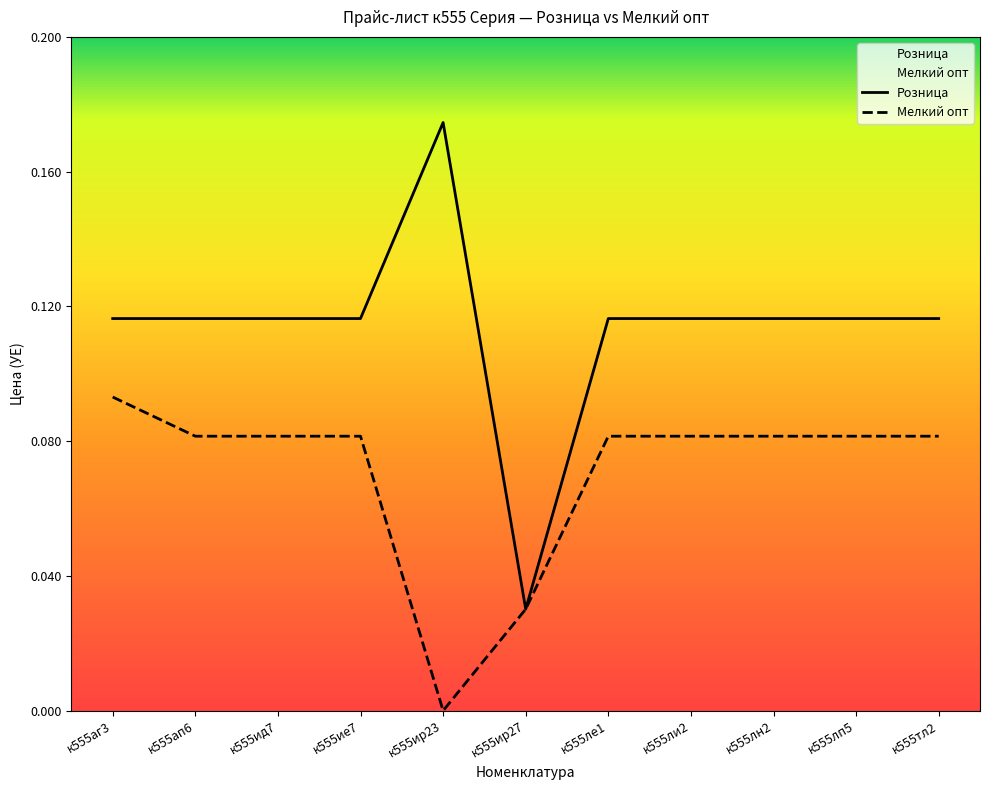

True or false: Мелкий опт and Розница intersect in this chart.

False